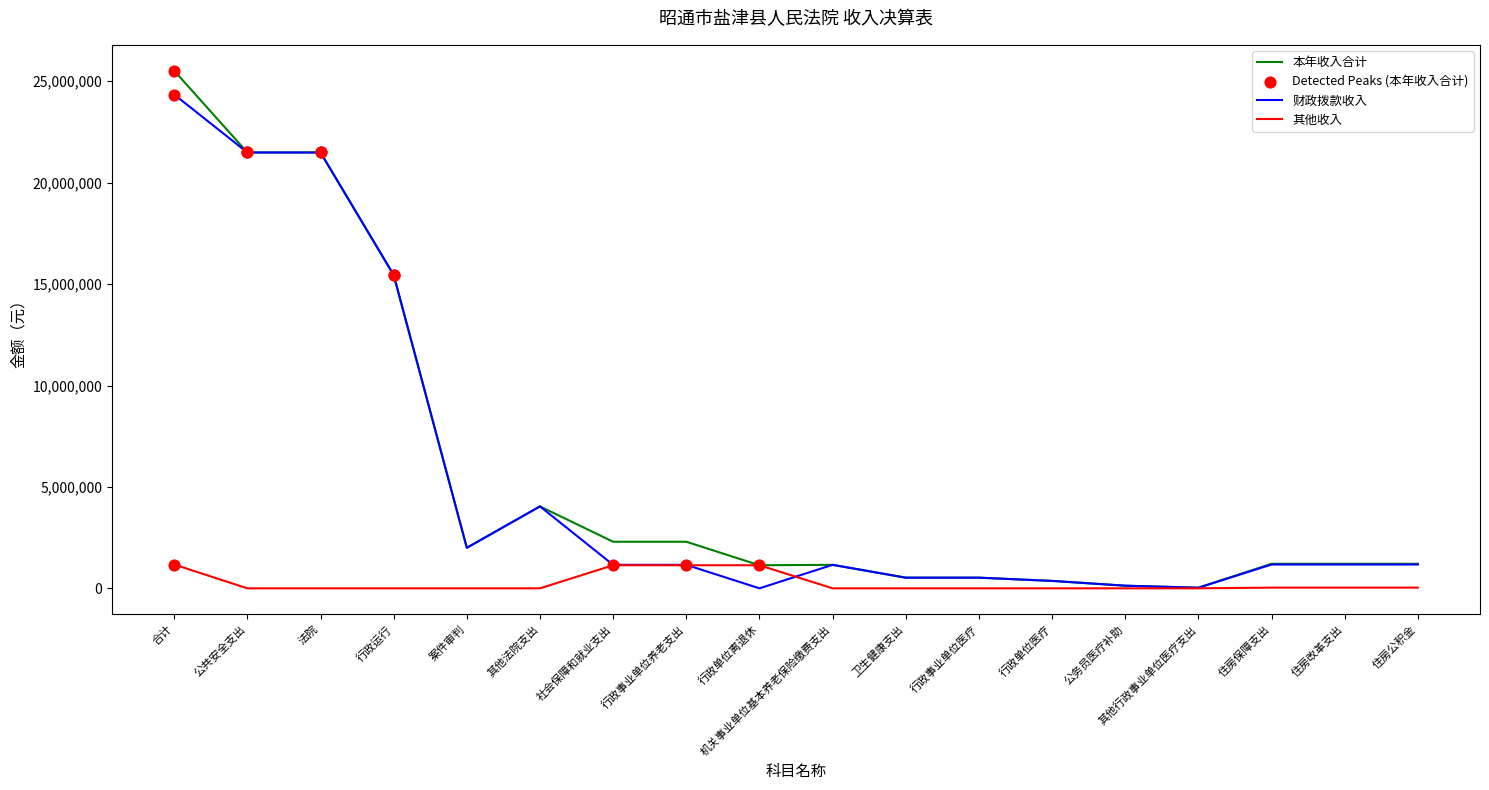

Which series has the largest total across all categories?

本年收入合计